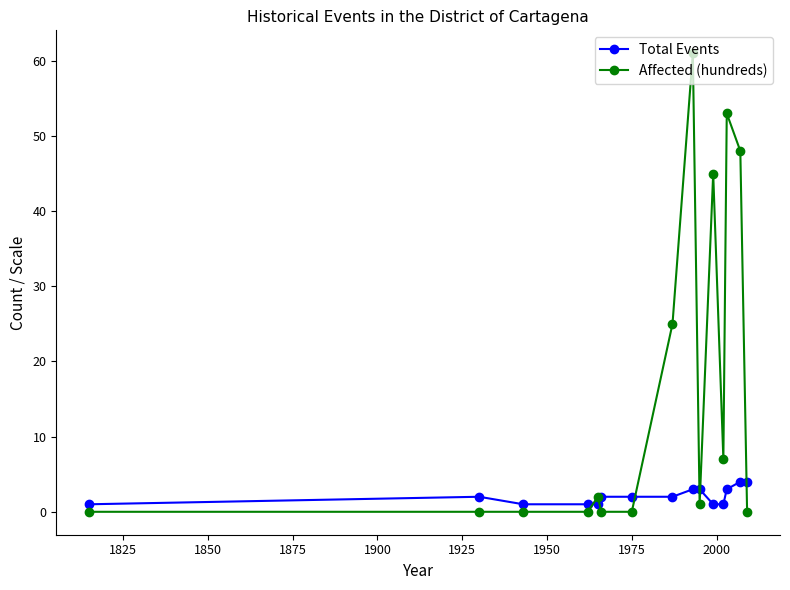

List the series in order of their peak value, lowest first.

Total Events, Affected (hundreds)